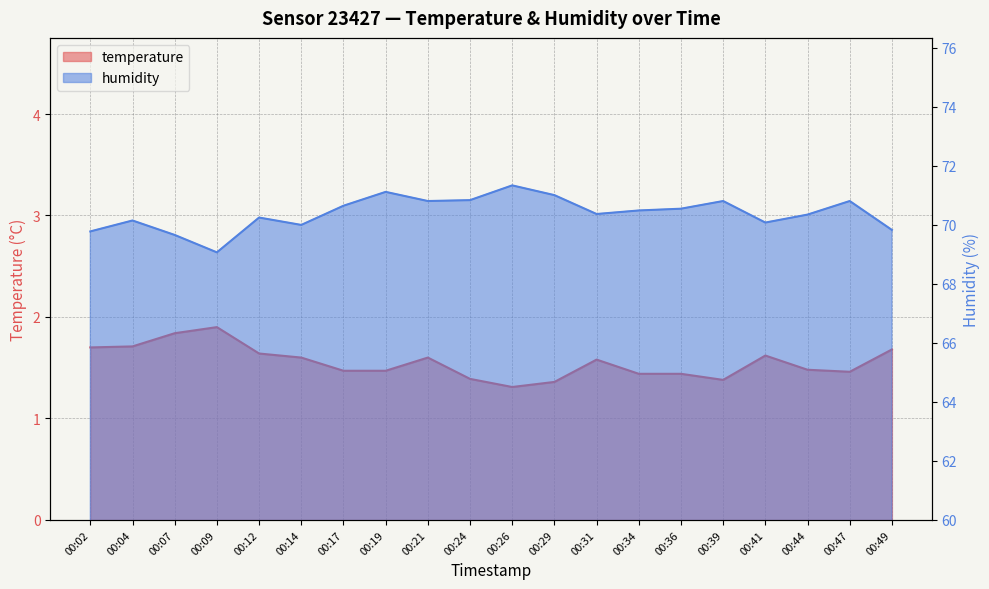

What is the sum of all humidity values?

1408.0